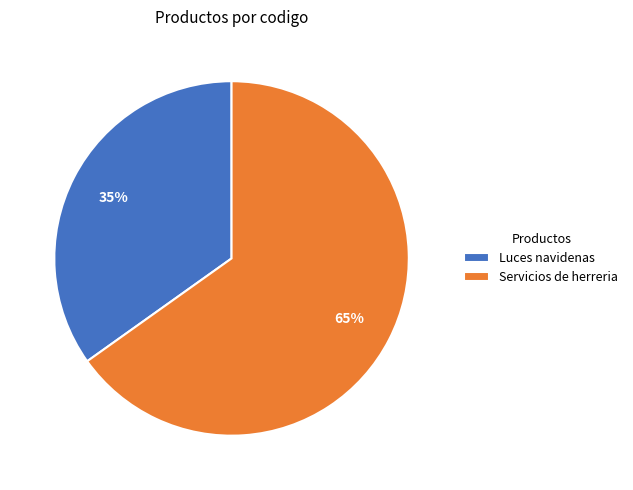

Rank the categories by value from highest to lowest.

Servicios de herreria, Luces navidenas